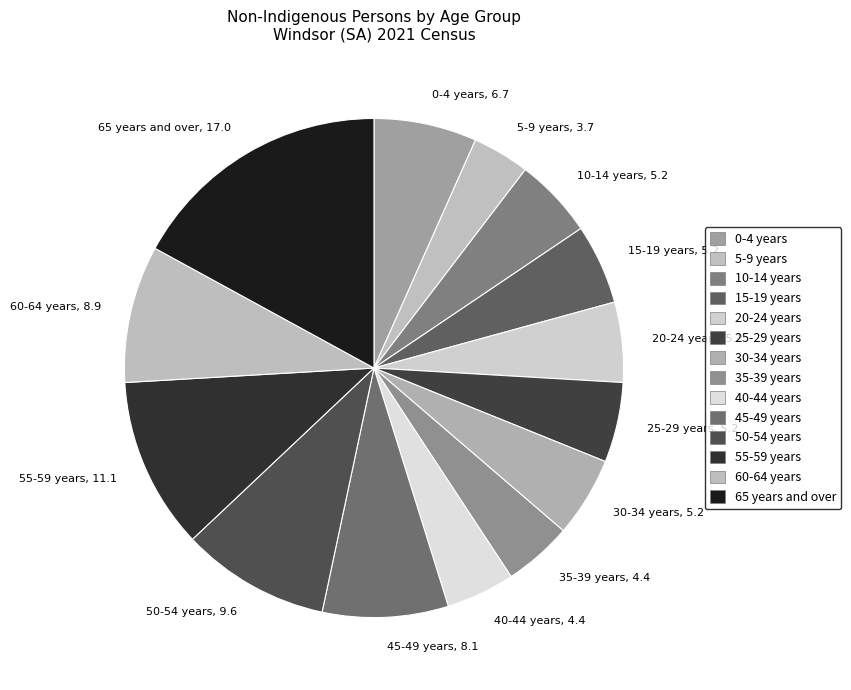

Is there a majority slice in this chart?

No